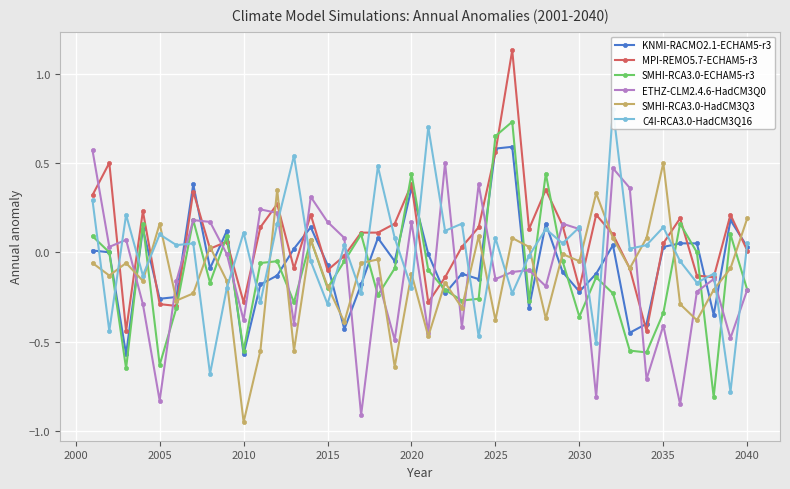

What is the lowest value of the KNMI-RACMO2.1-ECHAM5-r3 series?

-0.6